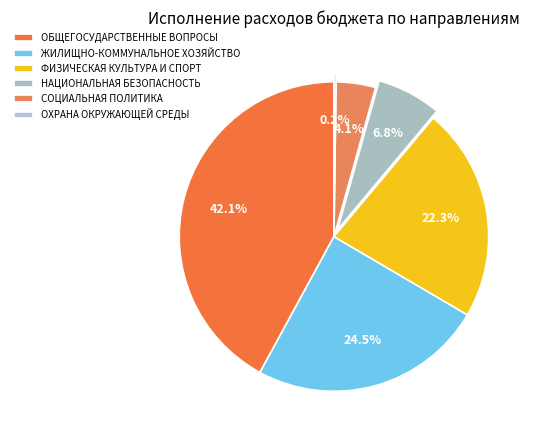

Does any single category account for the majority?

No